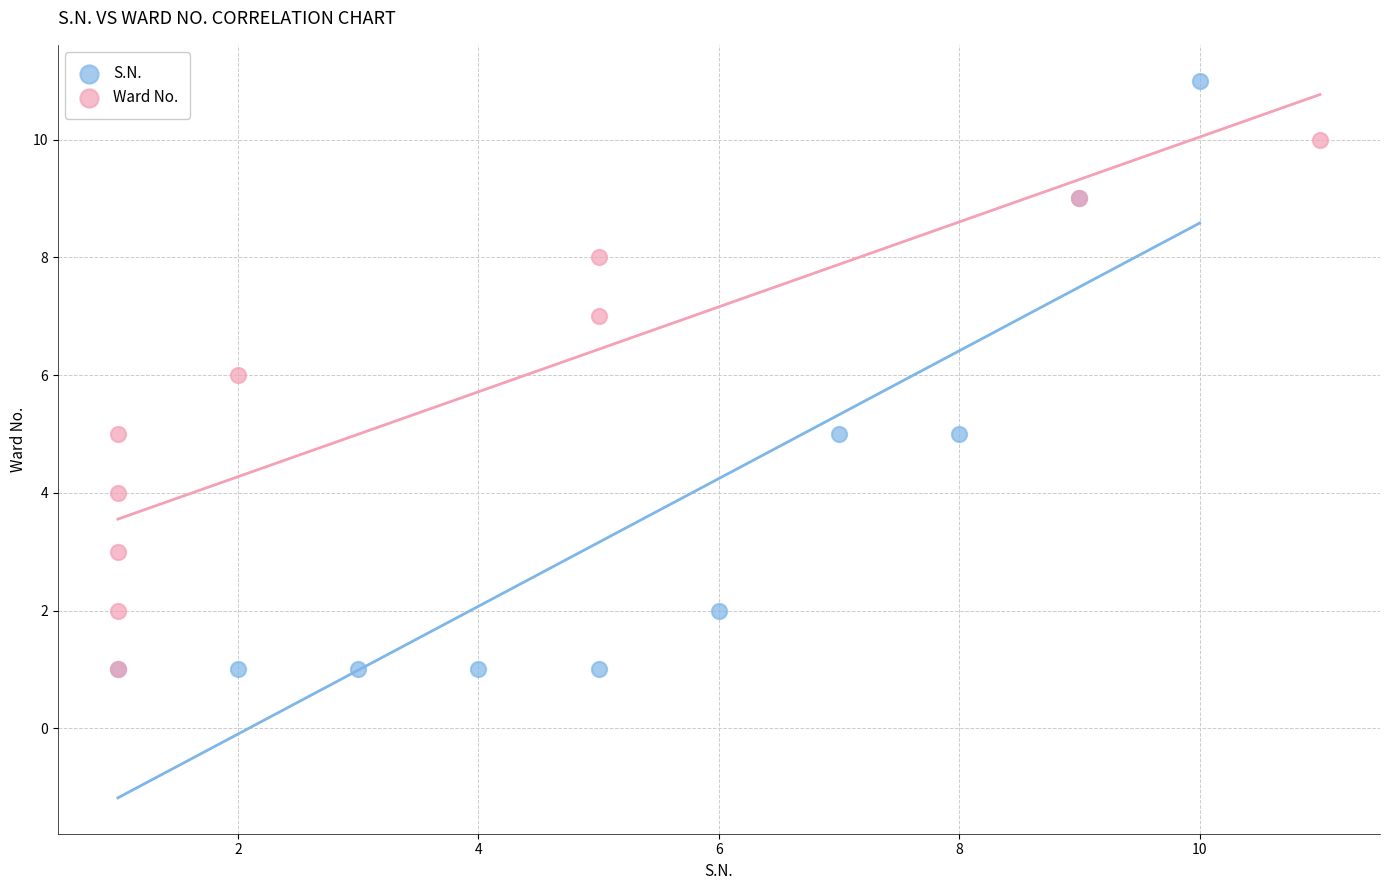

Which series has the widest spread of Y values?

S.N.